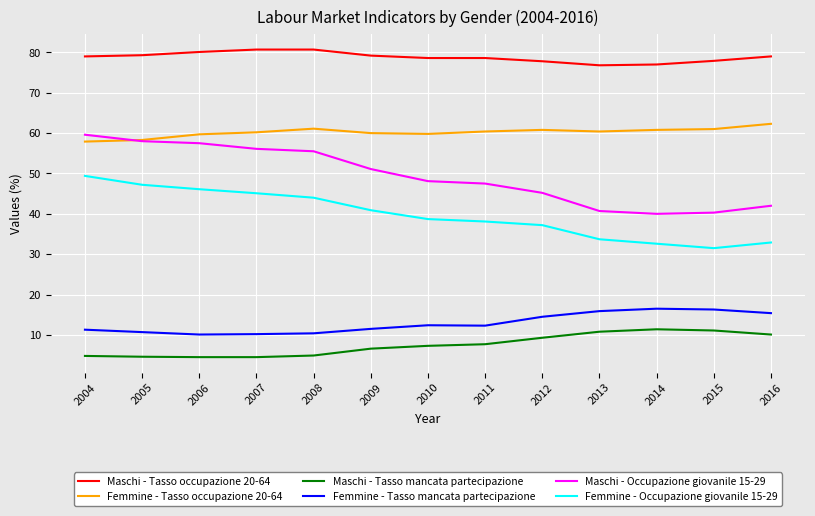

What is the total value across all series at 2010?

244.9